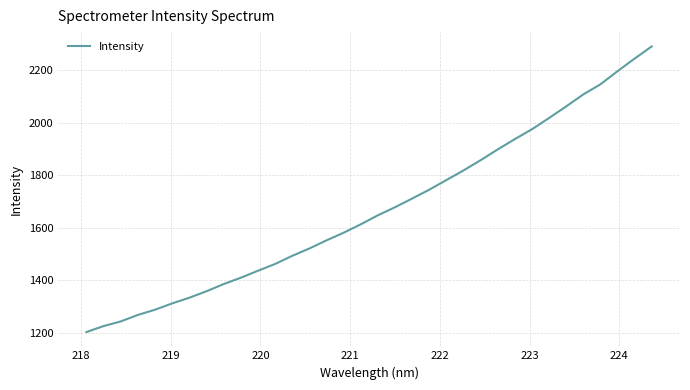

What is the greatest value displayed?

2289.6